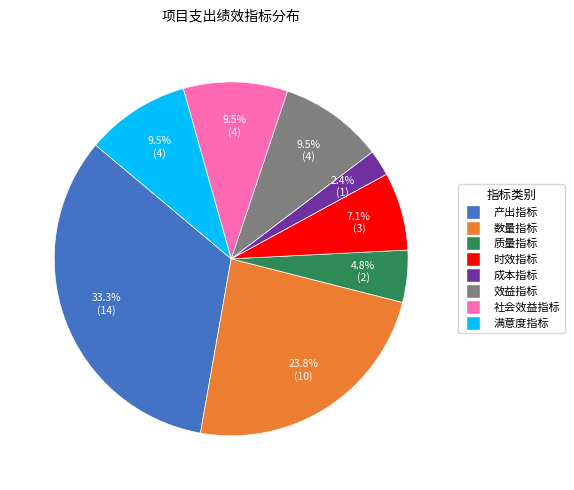

Does 质量指标 account for over 50% of the chart?

No